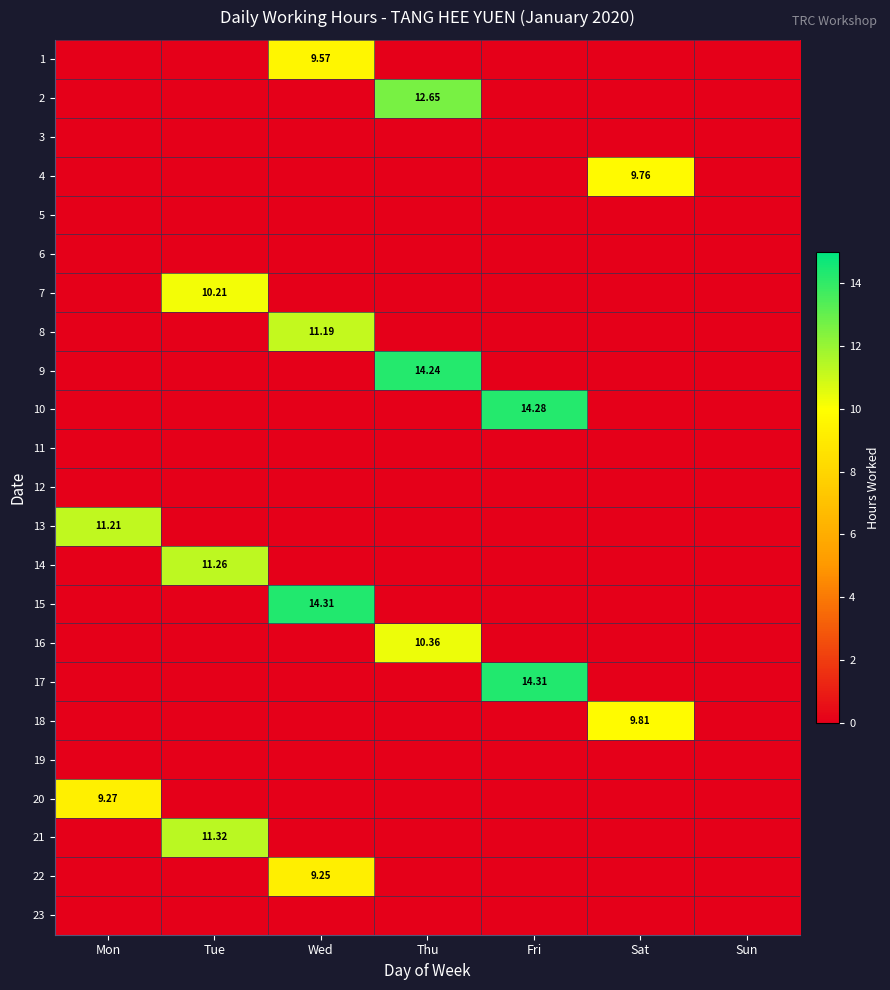

What is the difference between the maximum and second lowest values in the 18 series?

9.8